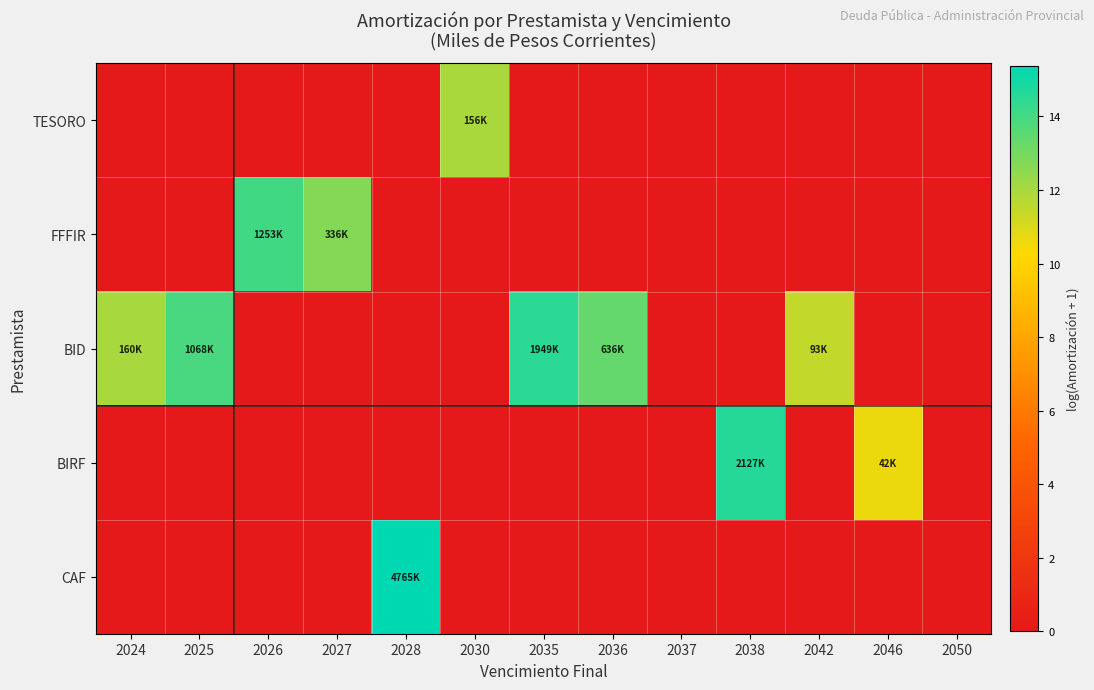

What is the difference between the highest and lowest values at 2046?

10.6